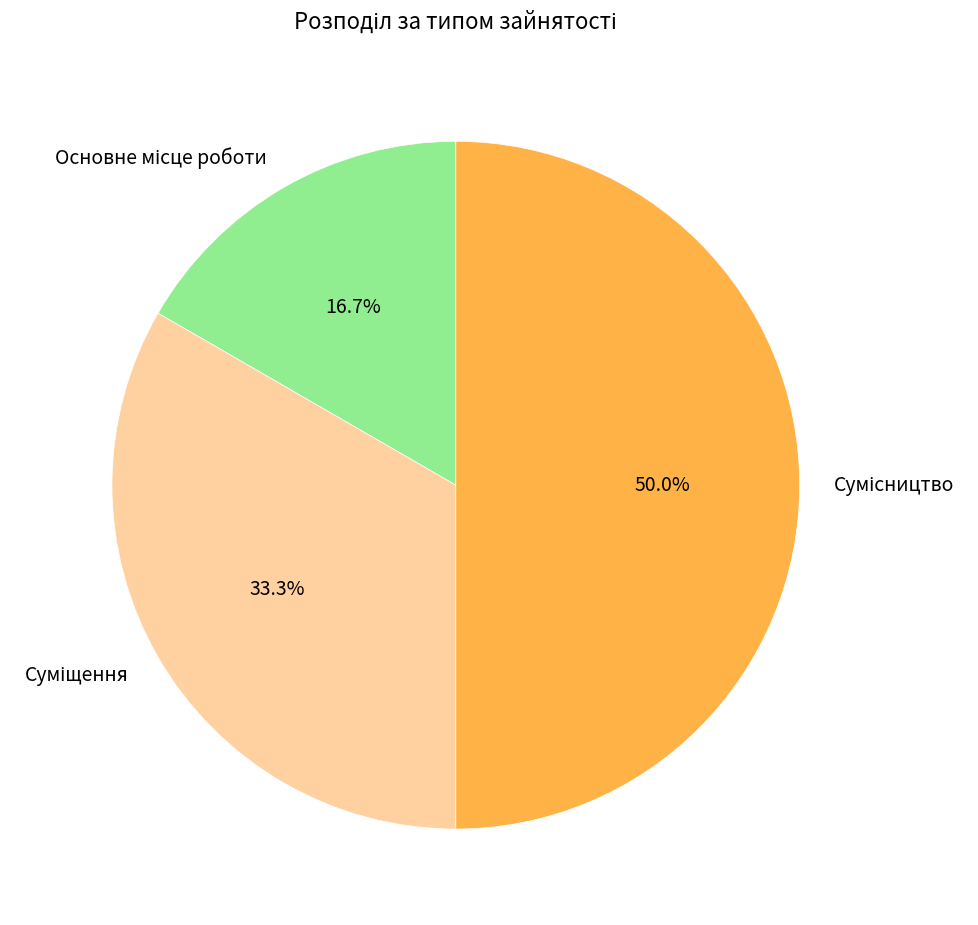

Rank the categories by value from highest to lowest.

Сумісництво, Суміщення, Основне місце роботи